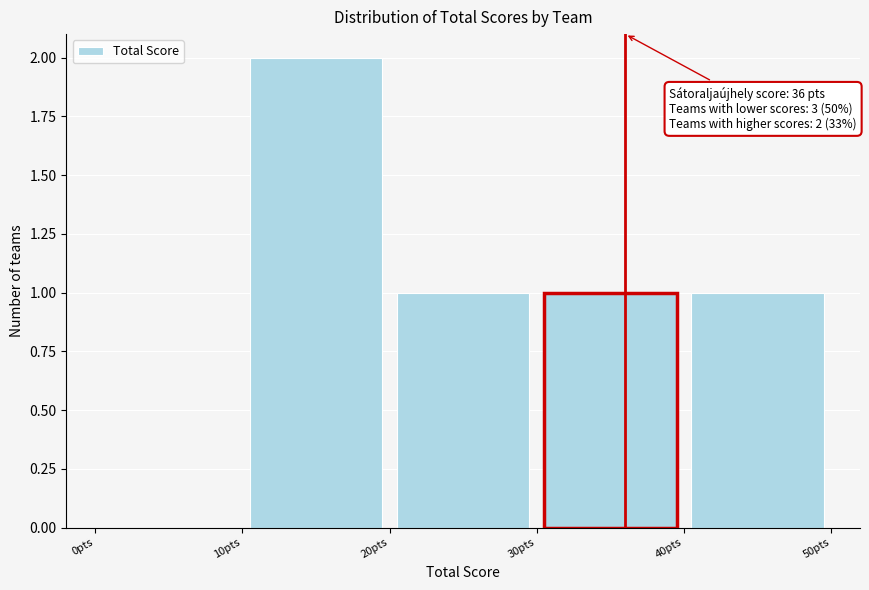

Which range on the x-axis has the tallest bar?

10 to 20